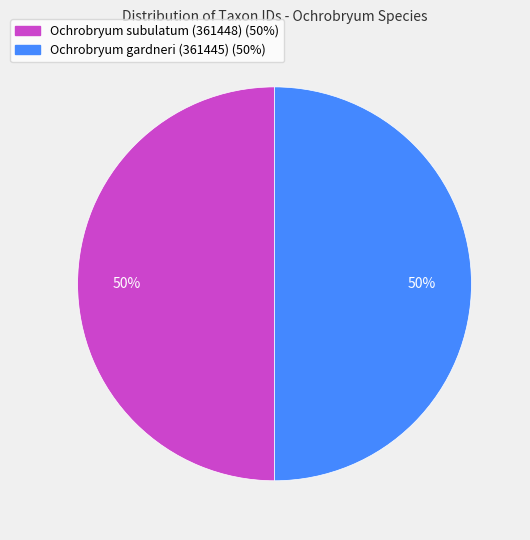

Is it true that Ochrobryum gardneri (361445) is 50% of the pie?

True